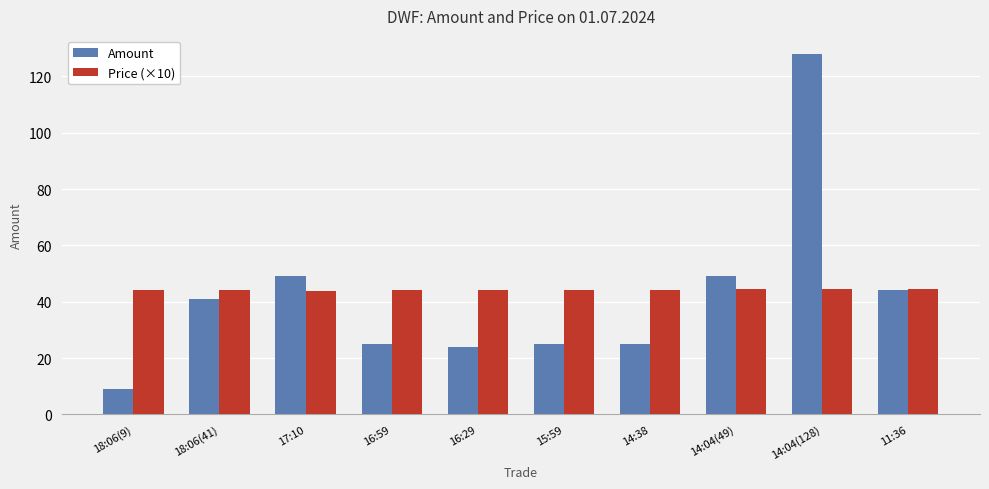

What is the minimum value for Amount?

9.0